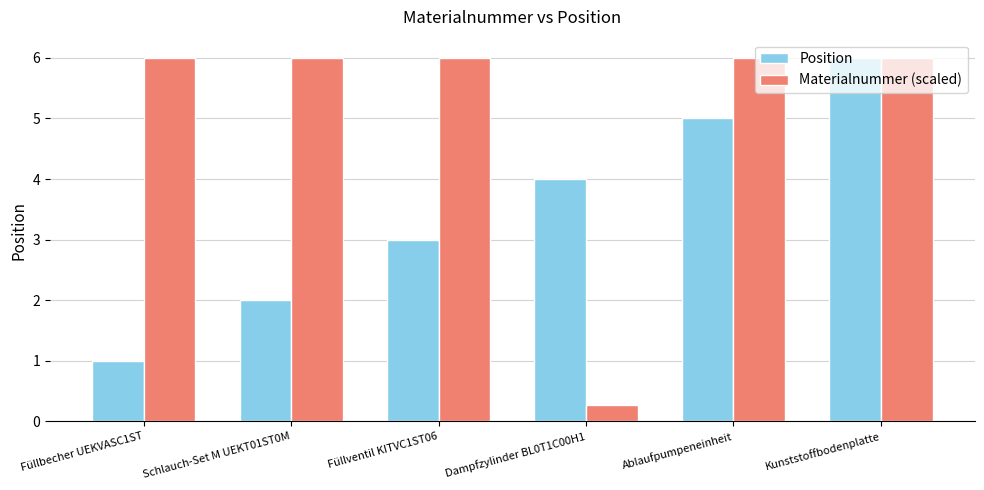

At which category is the sum across all series the highest?

Kunststoffbodenplatte